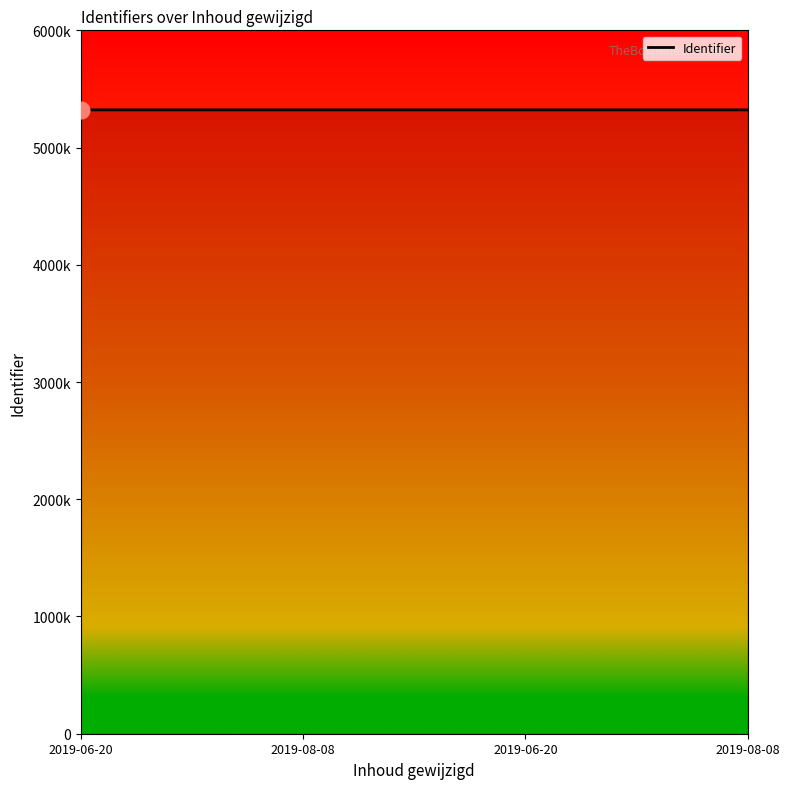

Does the chart display data point markers on the line(s)?

No